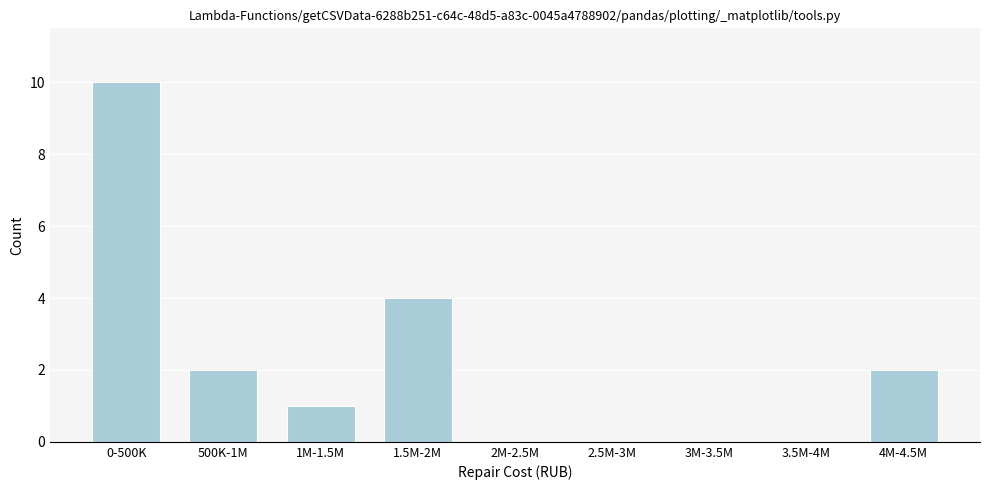

Reading left to right, extract all data points from this chart.

0-500K=10	500K-1M=2	1M-1.5M=1	1.5M-2M=4	2M-2.5M=0	2.5M-3M=0	3M-3.5M=0	3.5M-4M=0	4M-4.5M=2